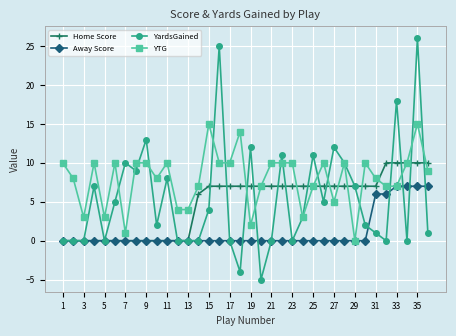

True or false: YardsGained has more than 1 interior local peaks.

True